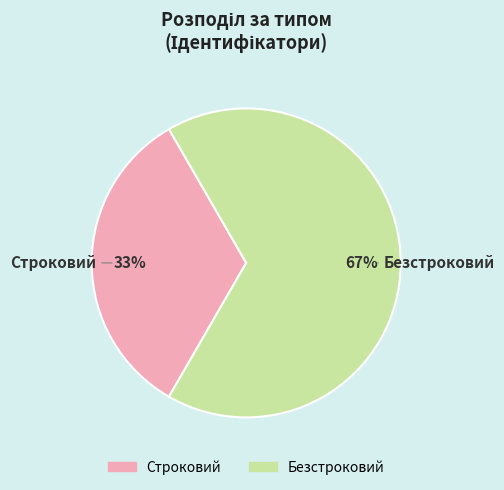

To the nearest percent, what is the average slice percentage?

50%